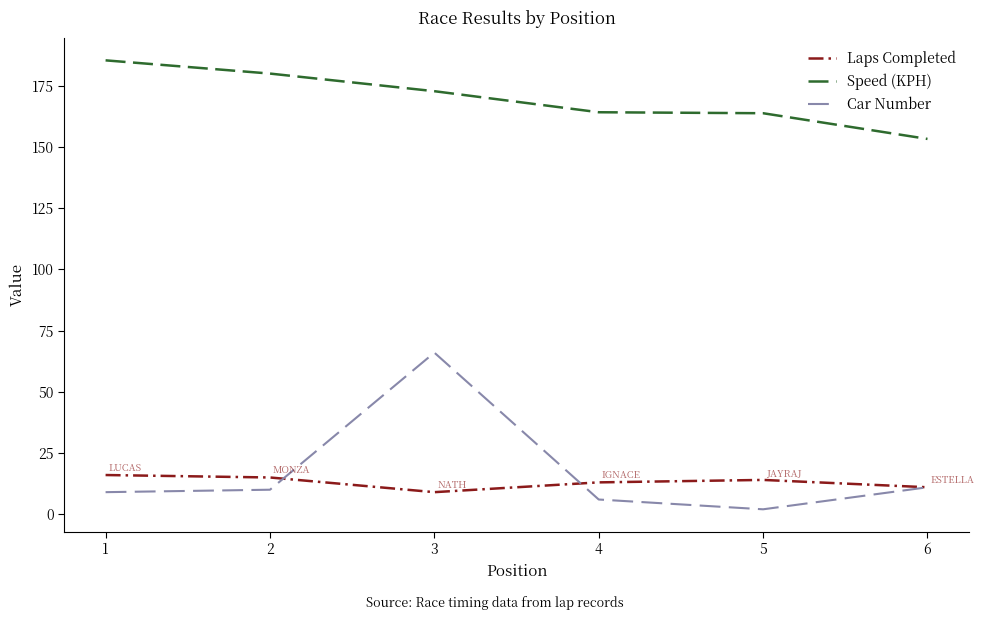

What is the average value of the Car Number series?

17.3